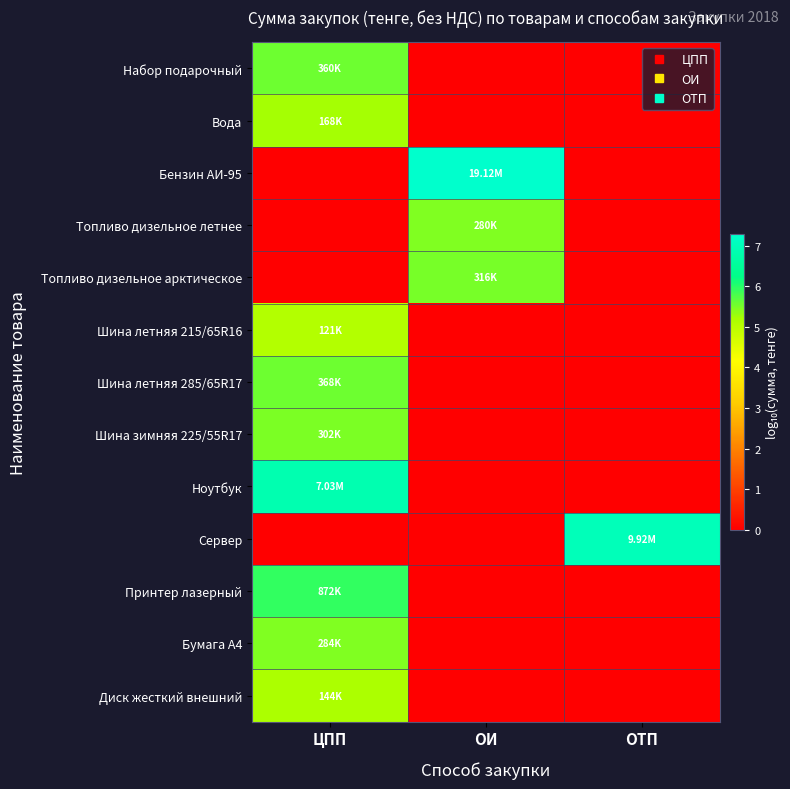

What is the greatest value displayed?

7.3